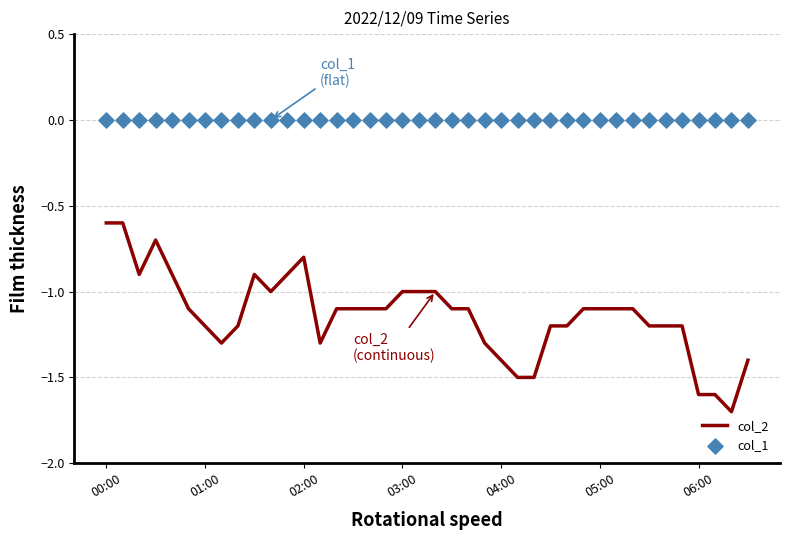

Which series has the largest Y range (max minus min)?

col_2